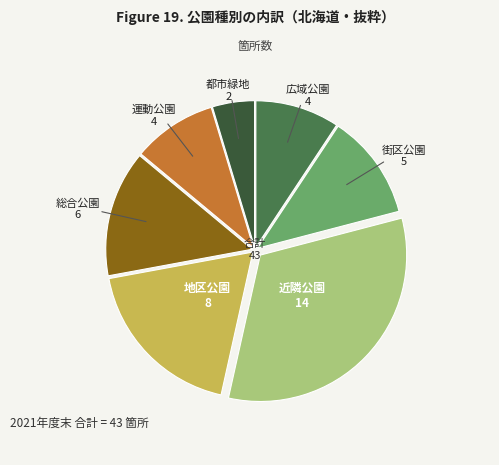

Is there any slice that represents more than half of the pie?

No